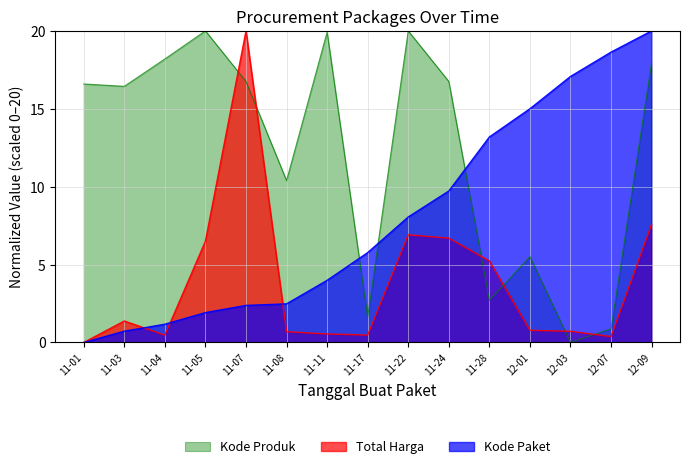

What is the highest value of the Kode Produk series?

20.0